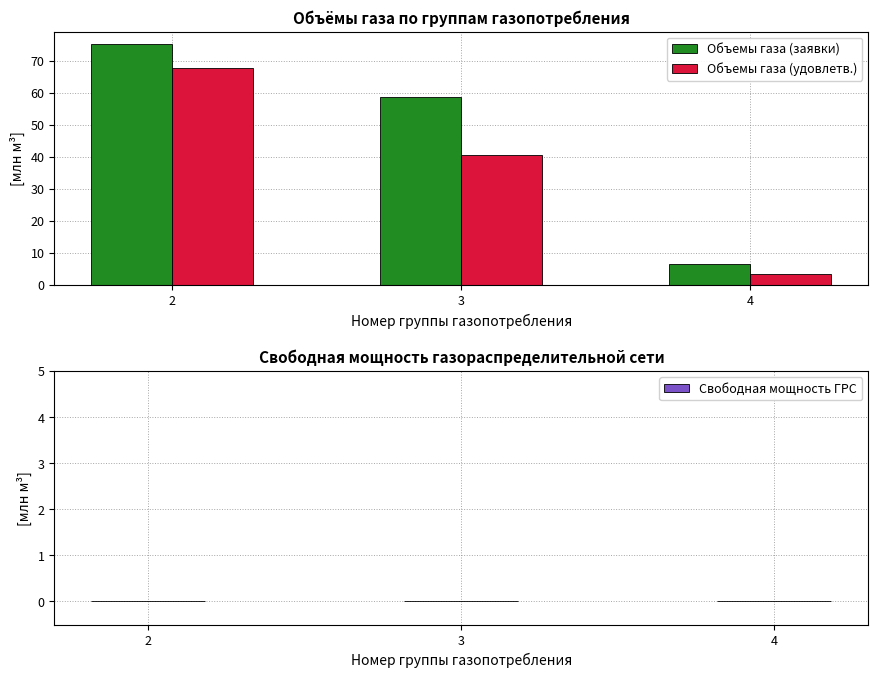

What is the spread (max minus min) of values at 2?

7.7